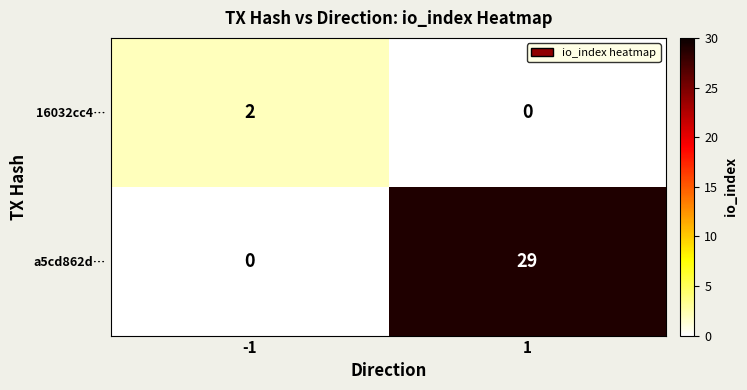

What is the total value across all series at 1?

29